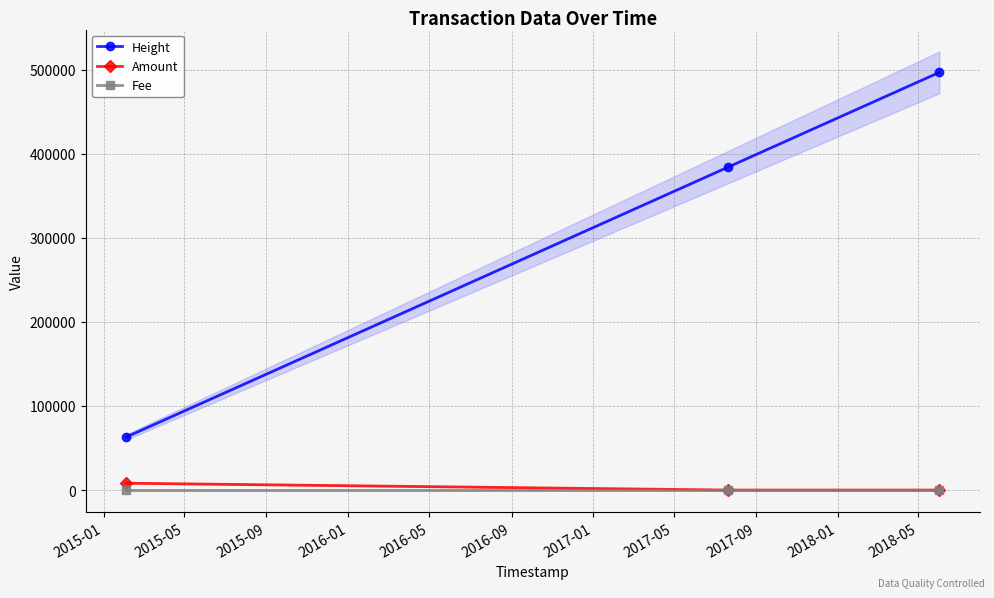

Count the number of data series in this chart.

3